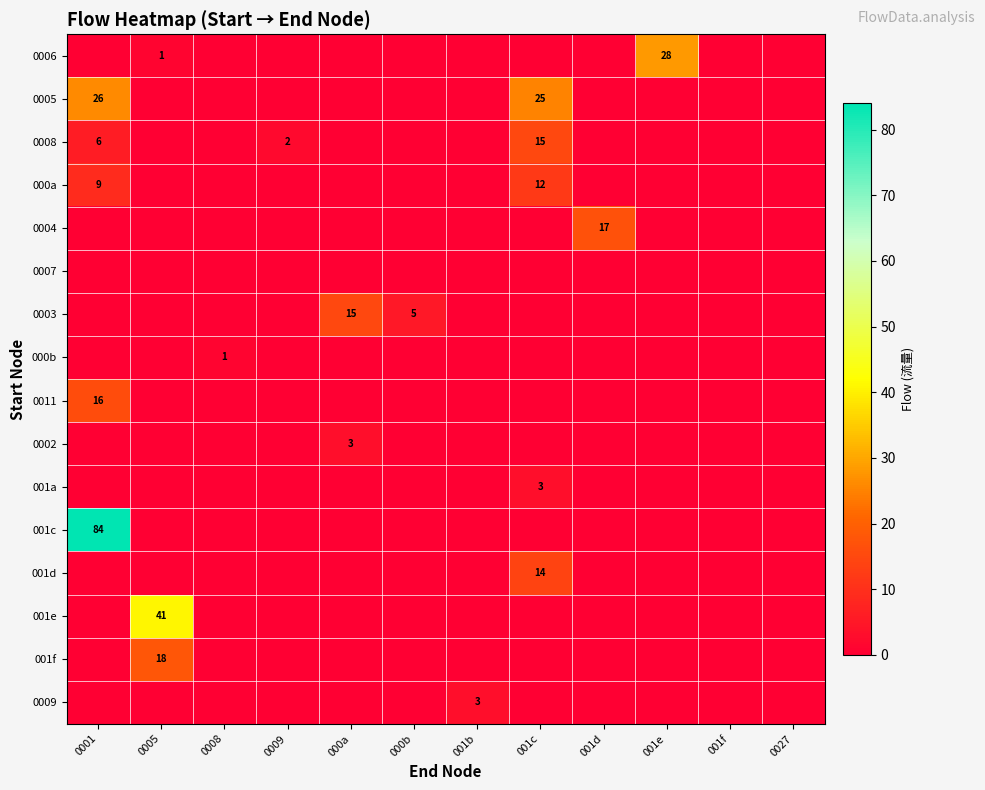

Is it true that 001c equals 84 at 0001?

True